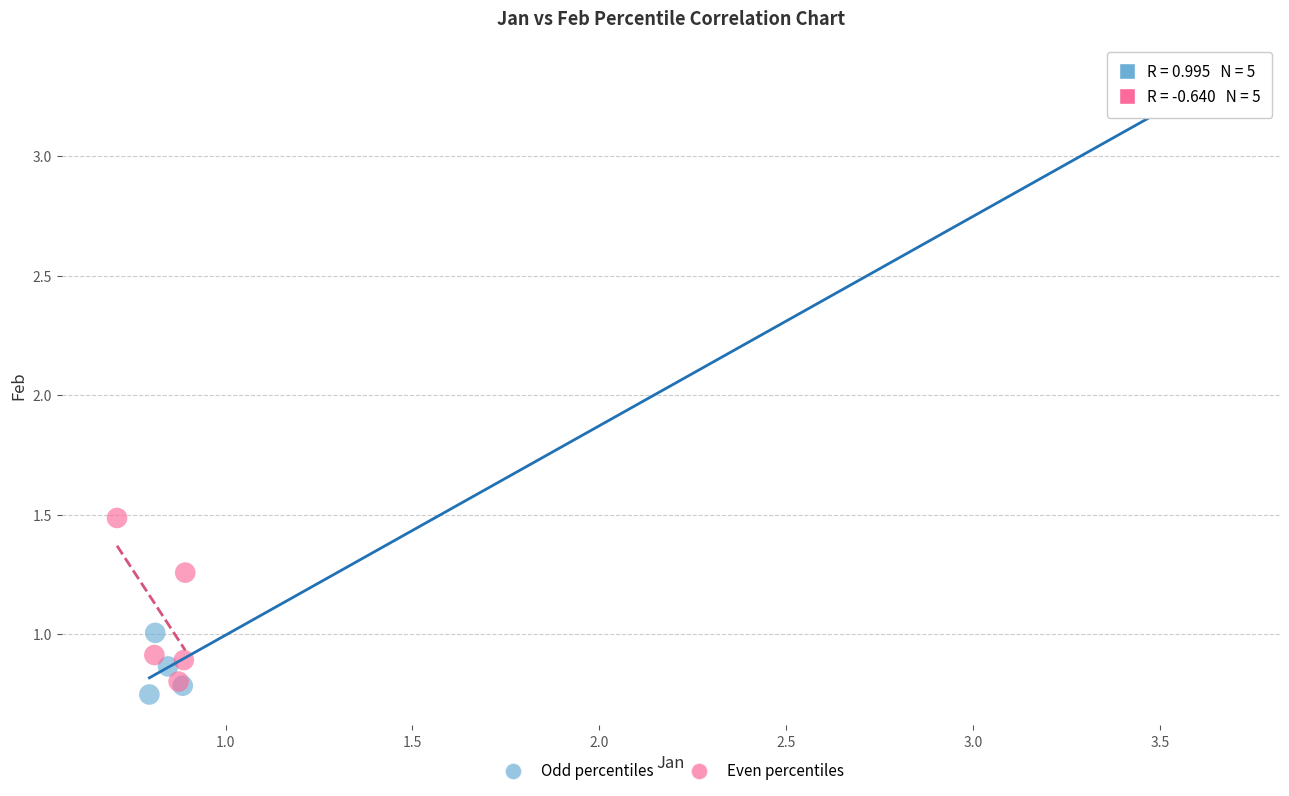

Which series contains the highest Y value?

Odd percentiles